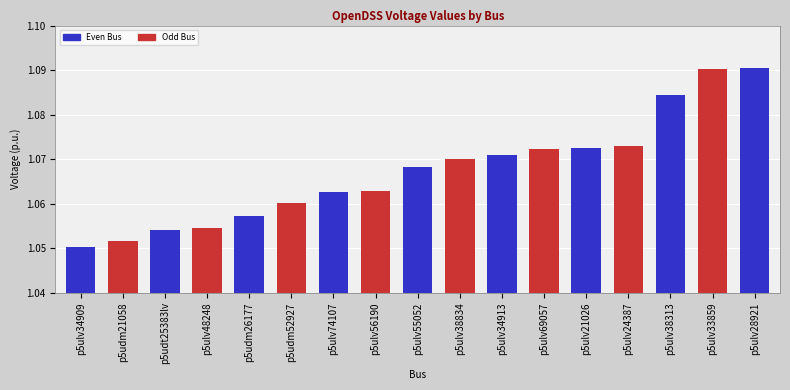

What is the sum of all values?

18.1